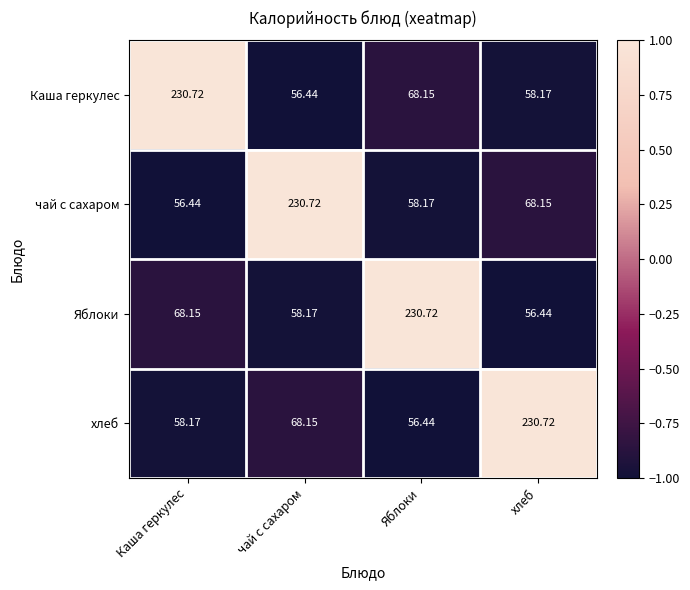

Where does the Каша геркулес series first go above 68?

Каша геркулес